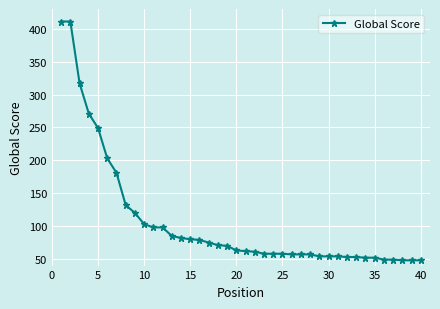

What is the difference between the second highest and second lowest values?

363